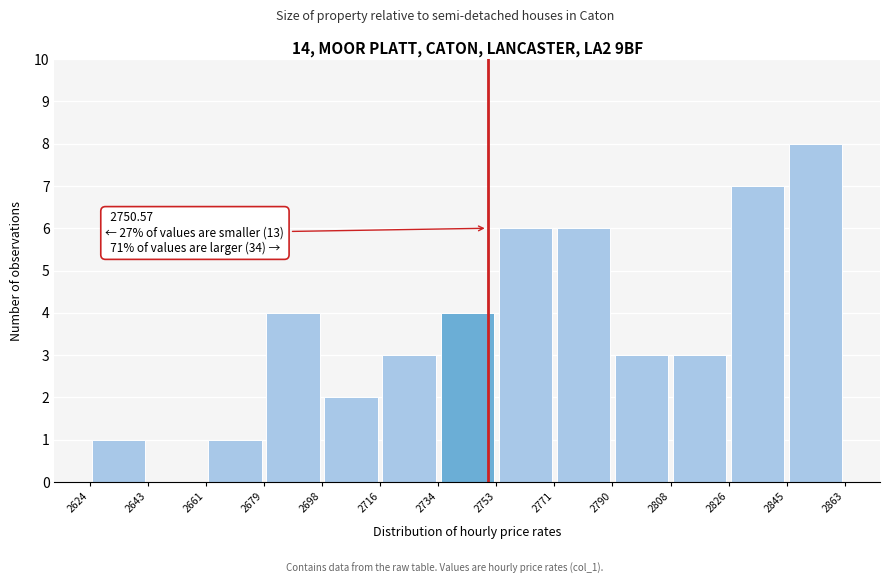

Which range on the x-axis has the tallest bar?

2845 to 2863